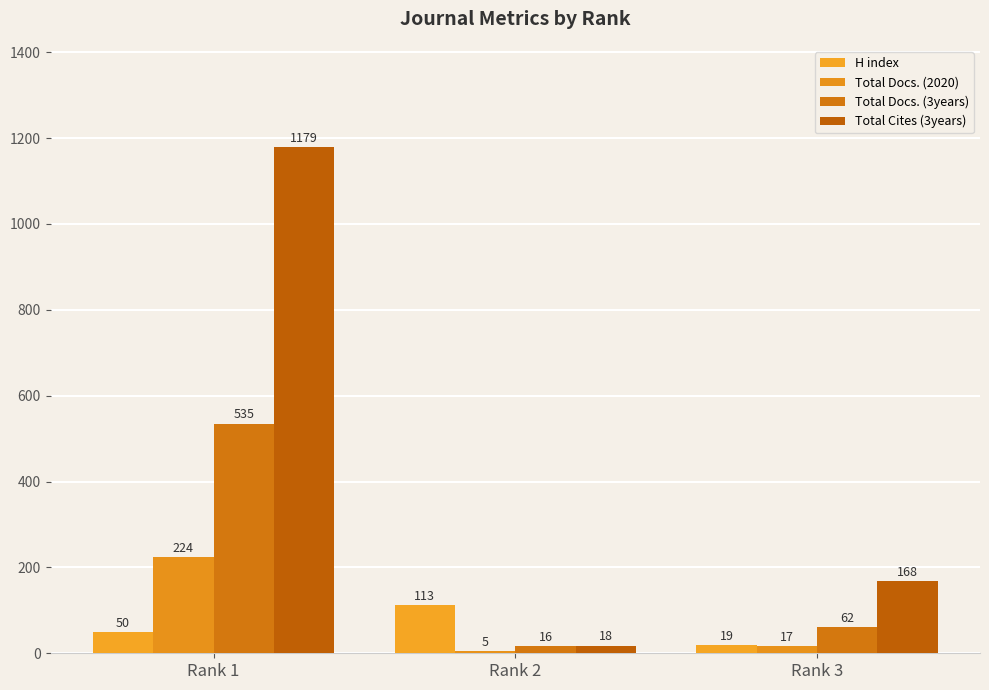

Where does the Total Docs. (3years) series first go above 62?

Rank 1